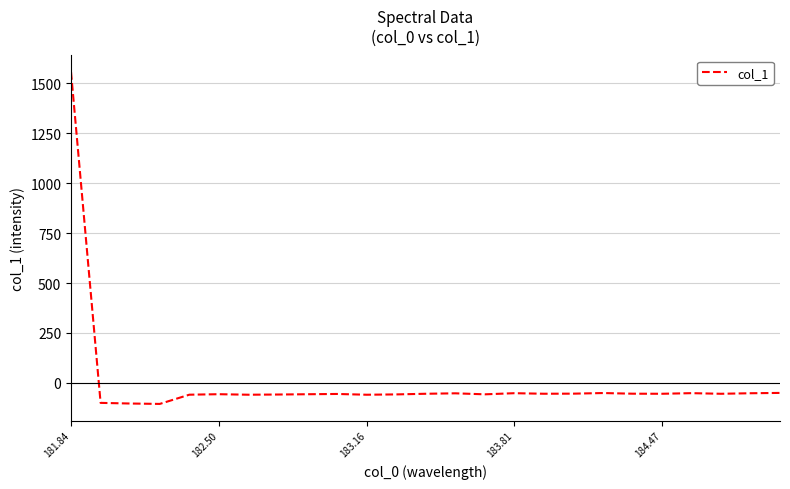

What is the maximum value shown in the chart?

1555.6